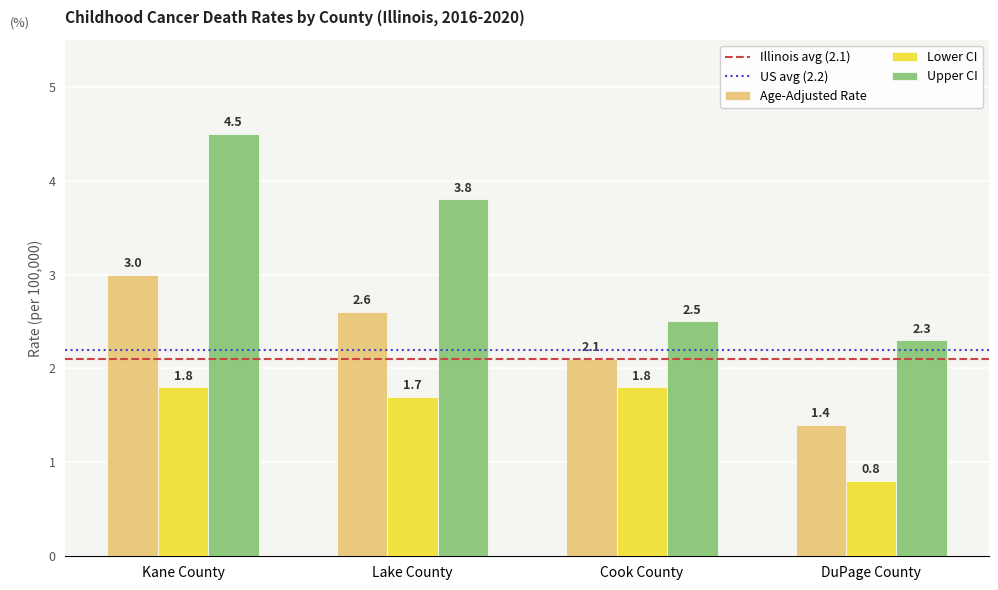

What is the difference between the second highest and minimum values in the Upper CI series?

1.5